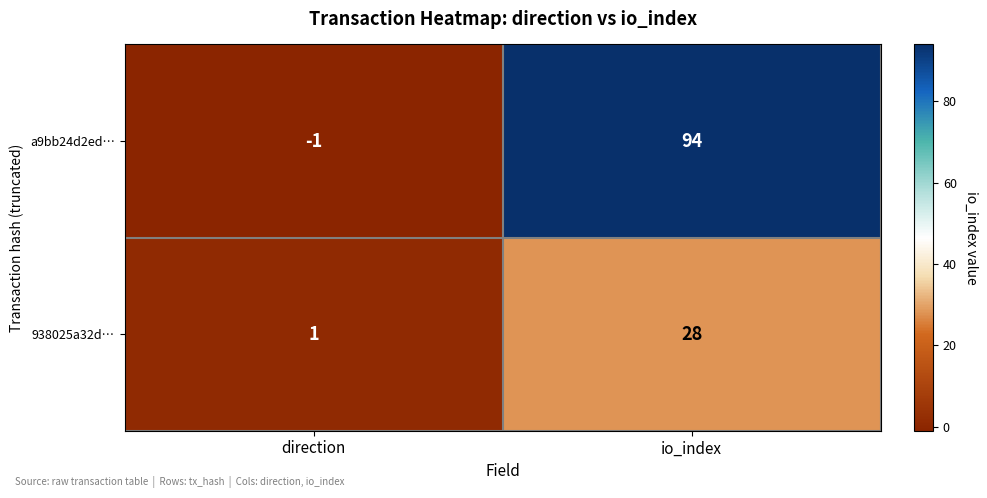

At which category does the chart reach its minimum across all series?

direction